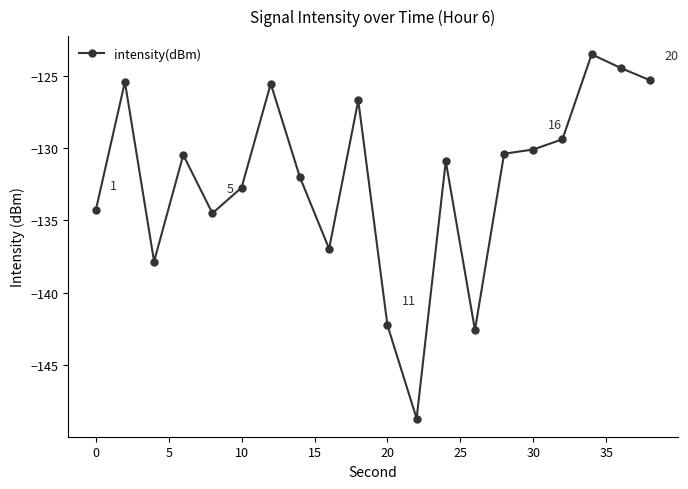

What is the average value?

-132.2